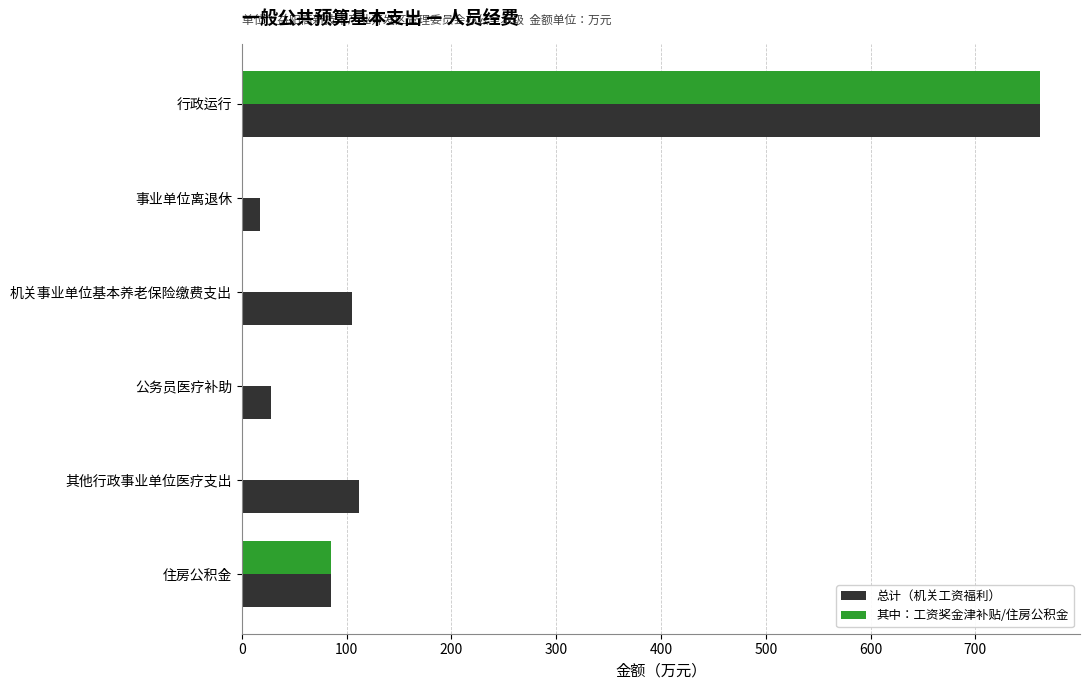

Between 行政运行 and 其他行政事业单位医疗支出, which series saw the biggest shift?

其中：工资奖金津补贴/住房公积金